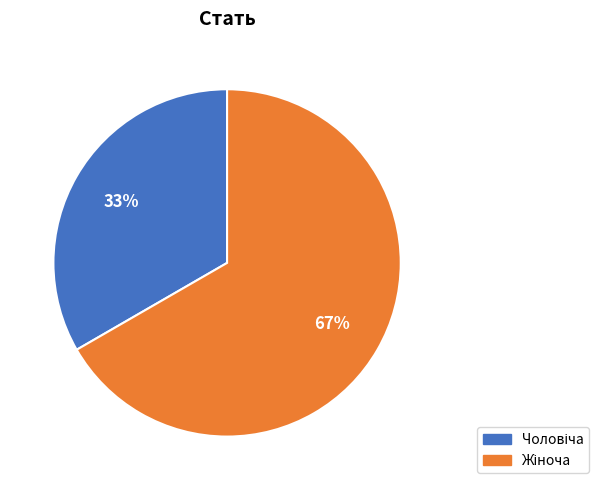

Is there a majority slice in this chart?

Yes